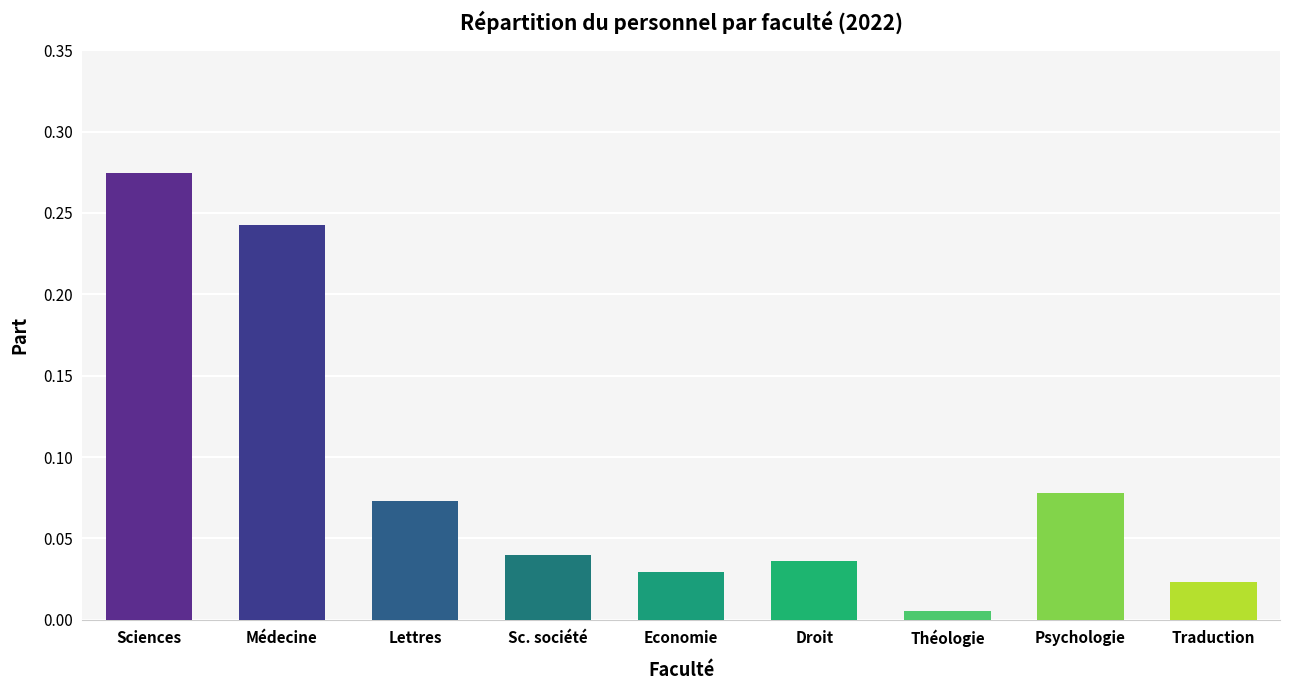

Which category has the highest value across all series?

Sciences